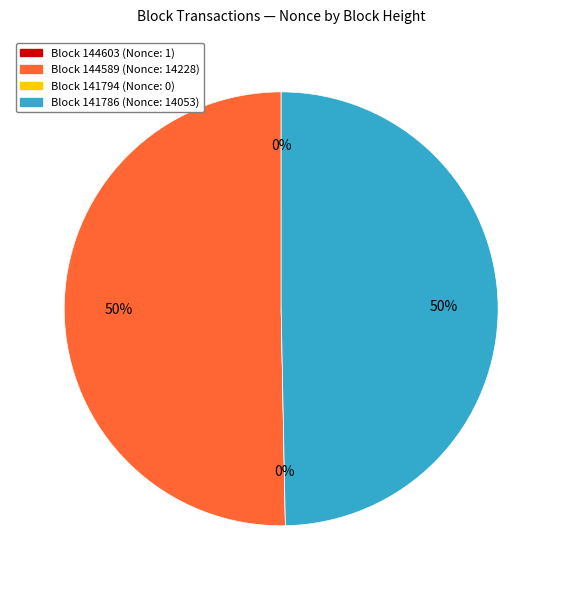

True or false: 144589 accounts for 64% of the total.

False